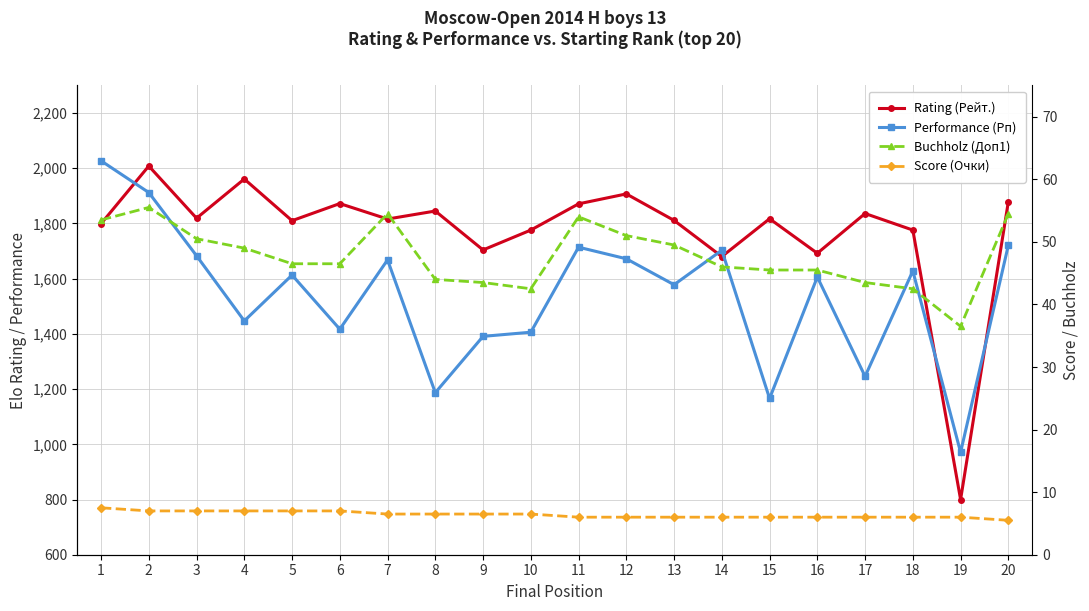

What is the smallest value displayed?

5.5